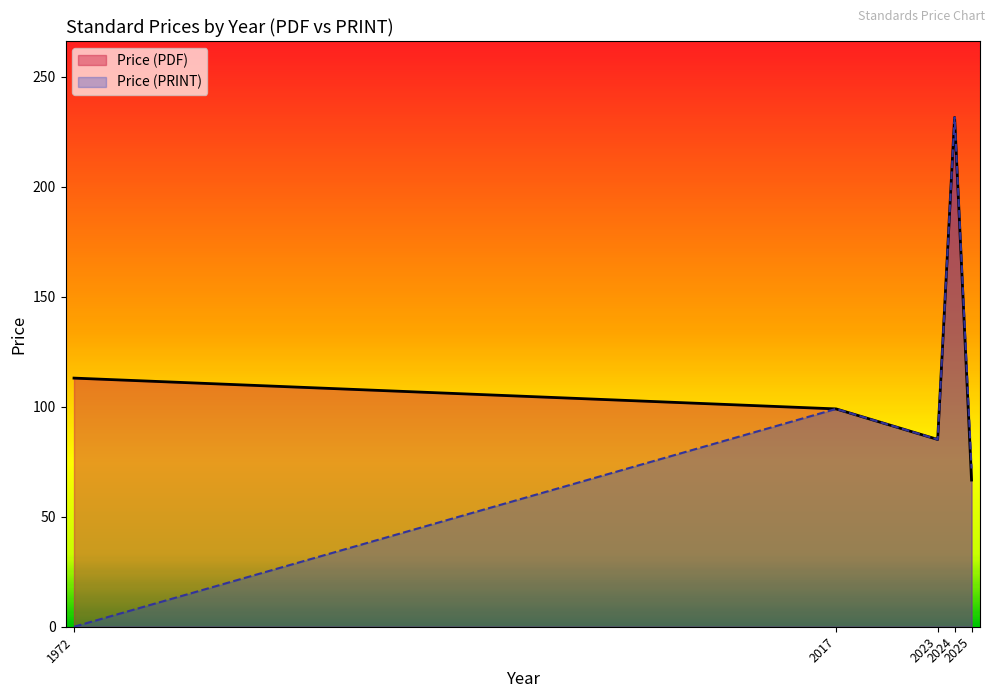

How many categories are shown in the chart?

5